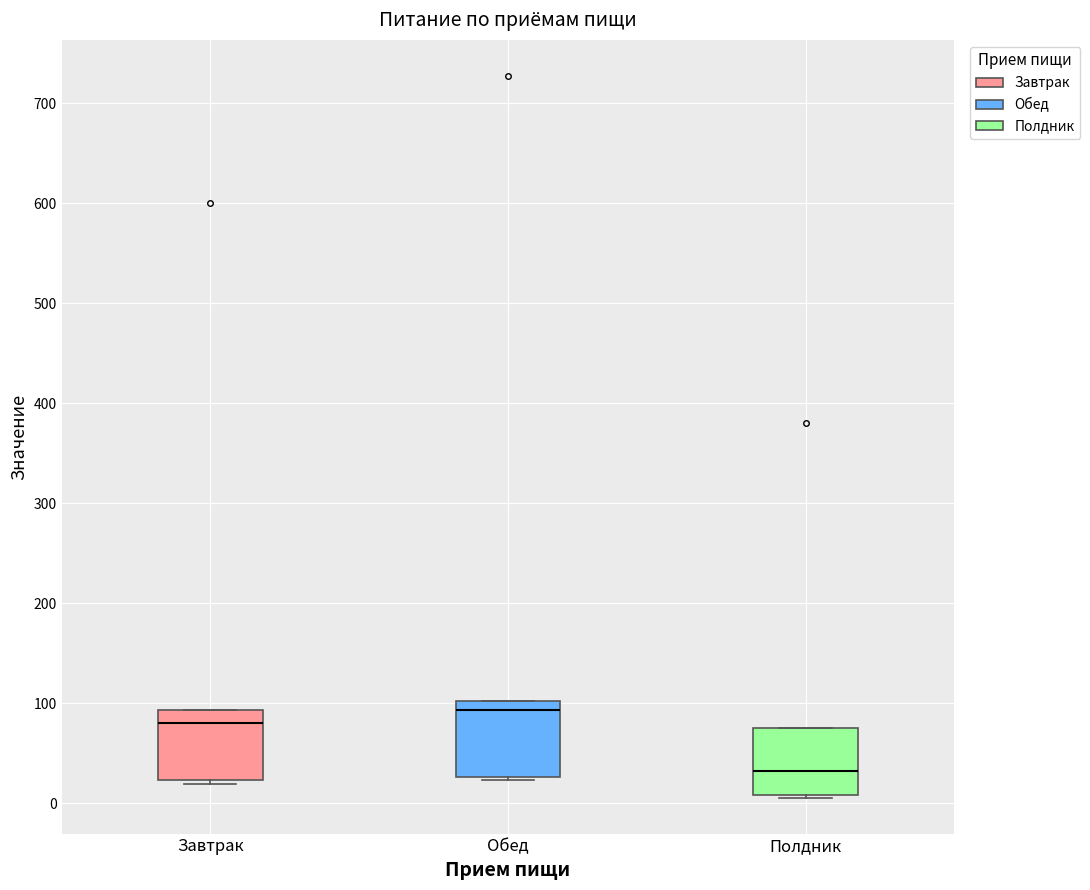

Which box's median line is the highest?

Обед